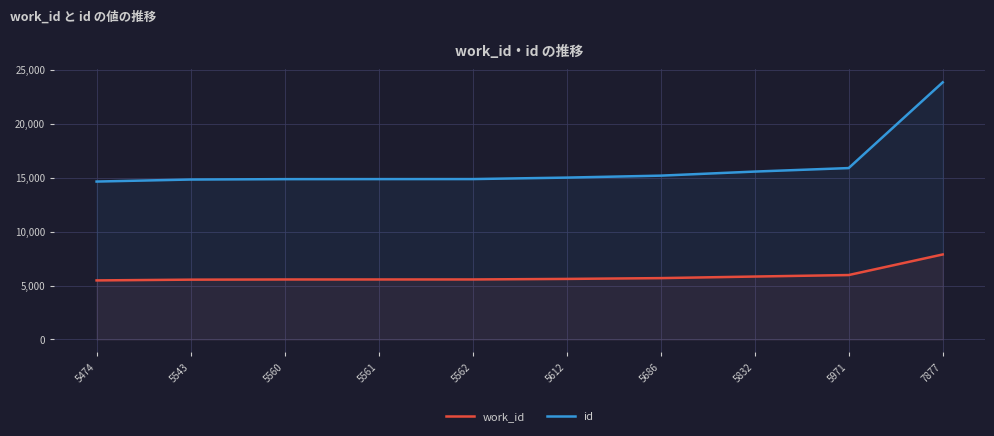

What is the total value across all series at 5561?

20419